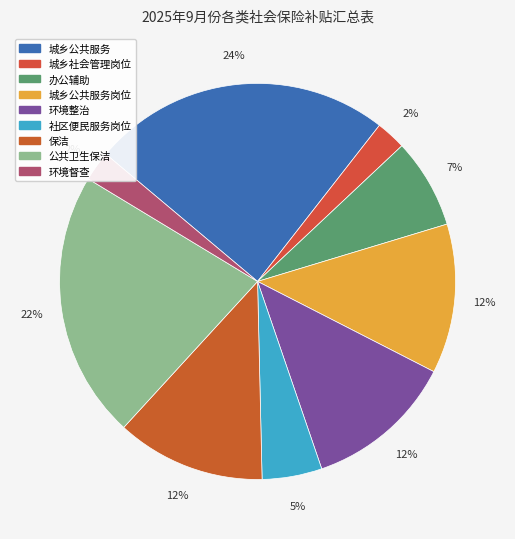

How many segments does this pie chart have?

9